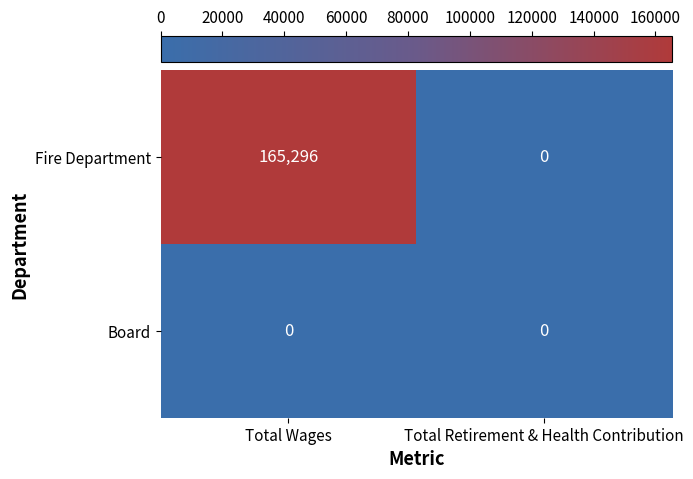

At which label does Fire Department reach its minimum?

Total Retirement & Health Contribution